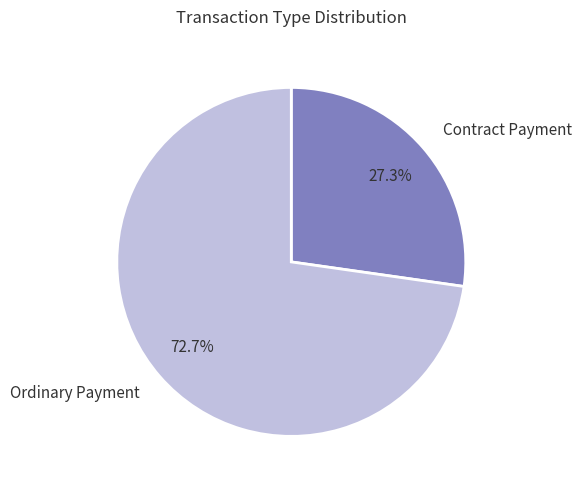

Does Contract Payment represent more than half of the total?

No